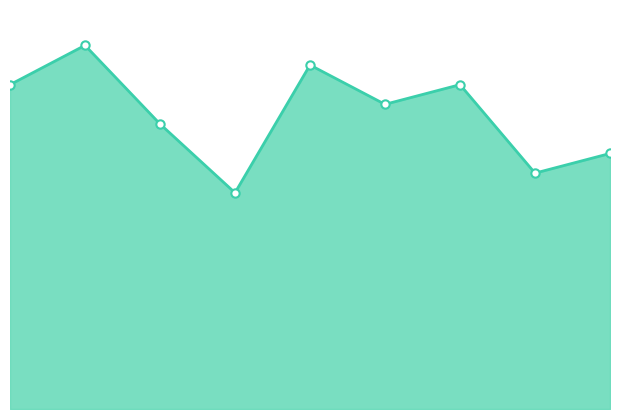

Rank the categories by value from lowest to highest.

4, 8, 9, 3, 6, 1, 7, 5, 2